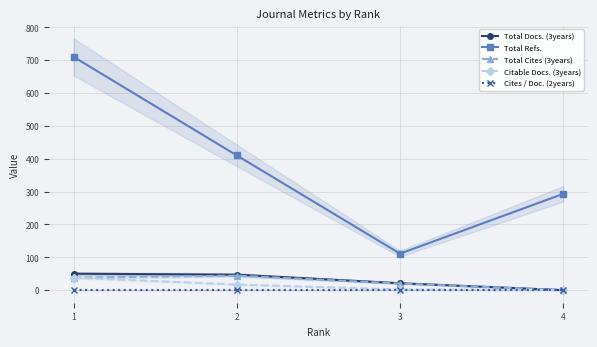

Between 3 and 1, which is larger?

1